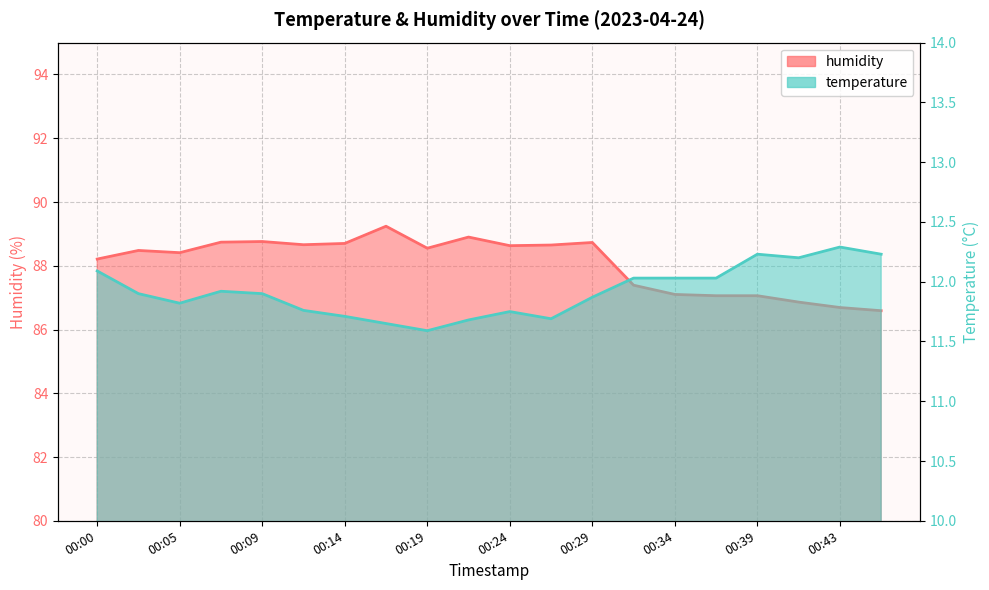

In temperature, how many points are higher than both neighbors (excluding endpoints)?

4